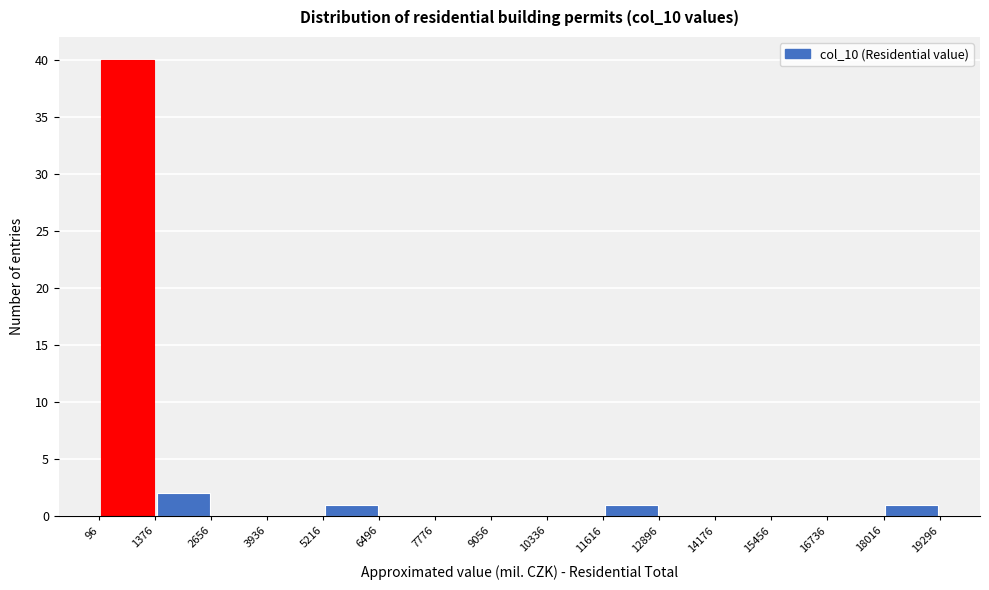

Over which range of the x-axis is the bar tallest?

96 to 1376